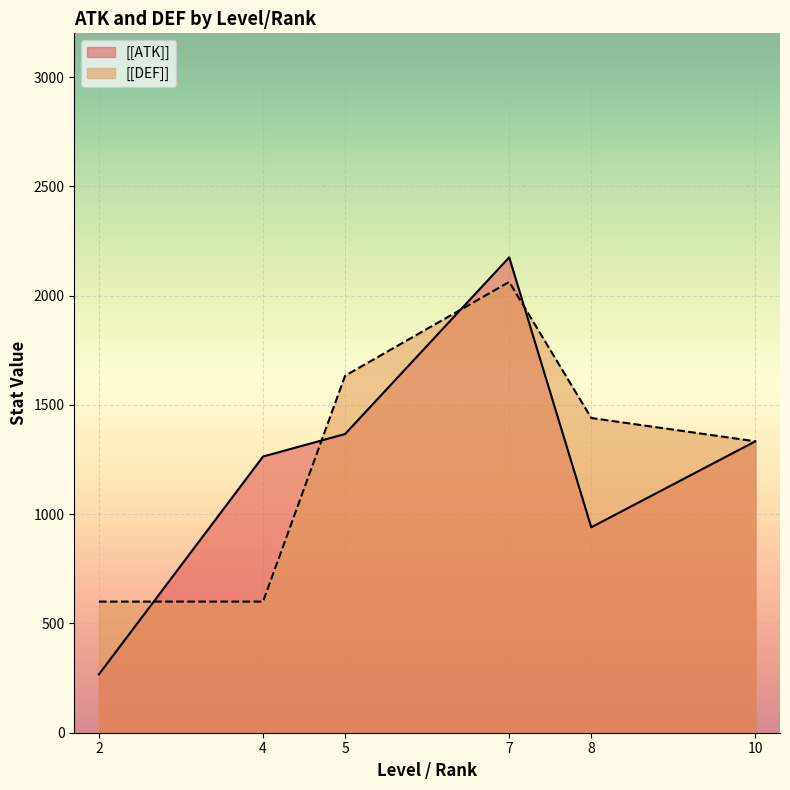

At which category does [[DEF]] reach its first local peak?

7